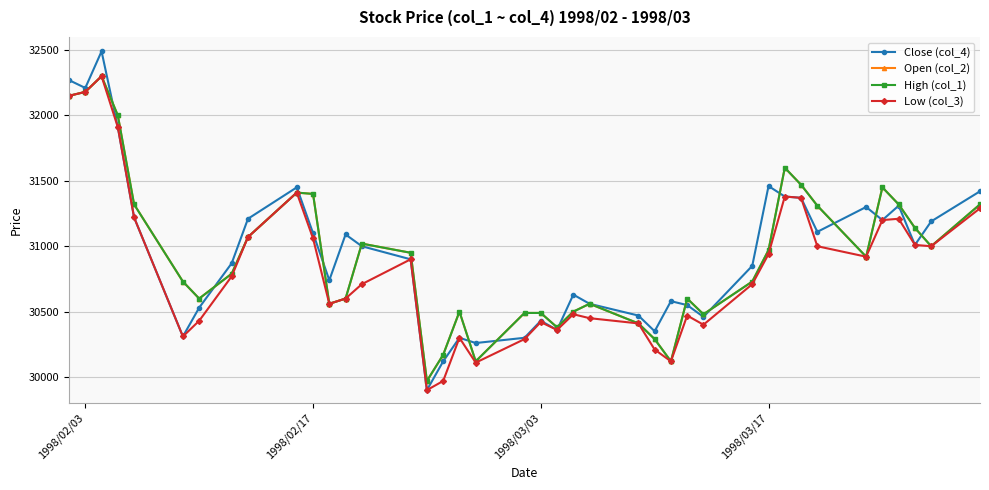

True or false: Open (col_2) and Low (col_3) cross at least once.

False